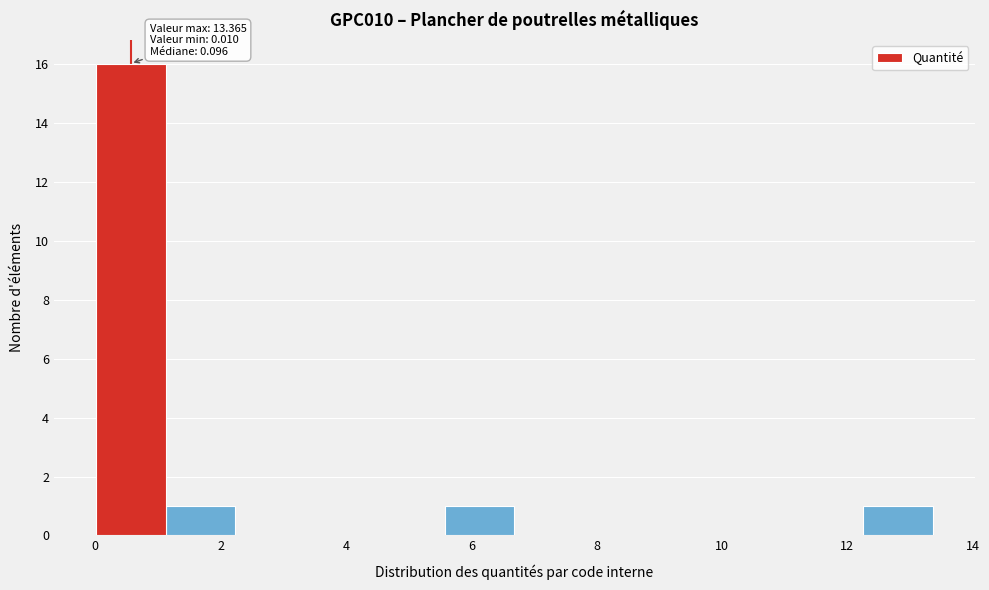

Which range on the x-axis has the tallest bar?

0.0 to 1.2